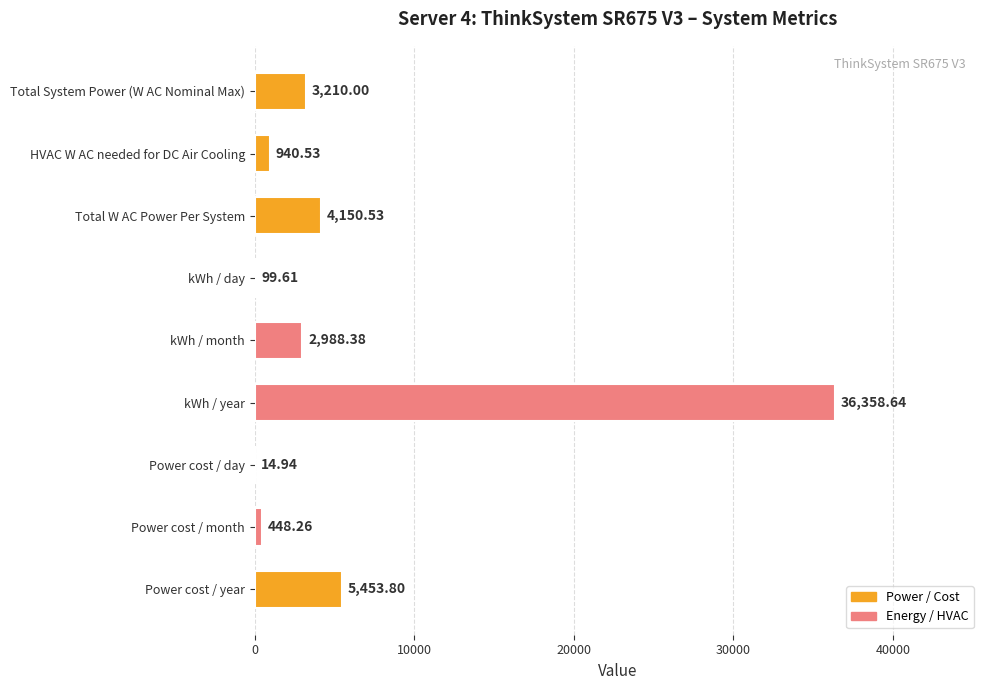

What is the change in value from Total System Power (W AC Nominal Max) to kWh / day?

-3110.4